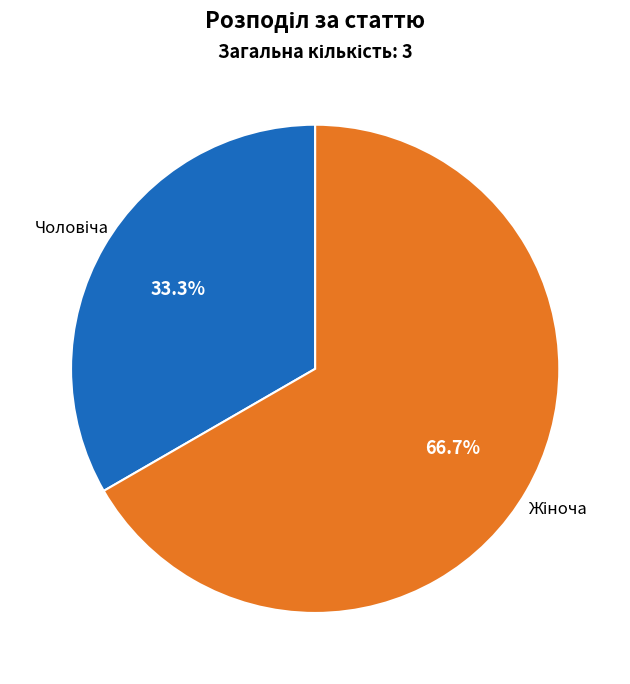

Is there a majority slice in this chart?

Yes